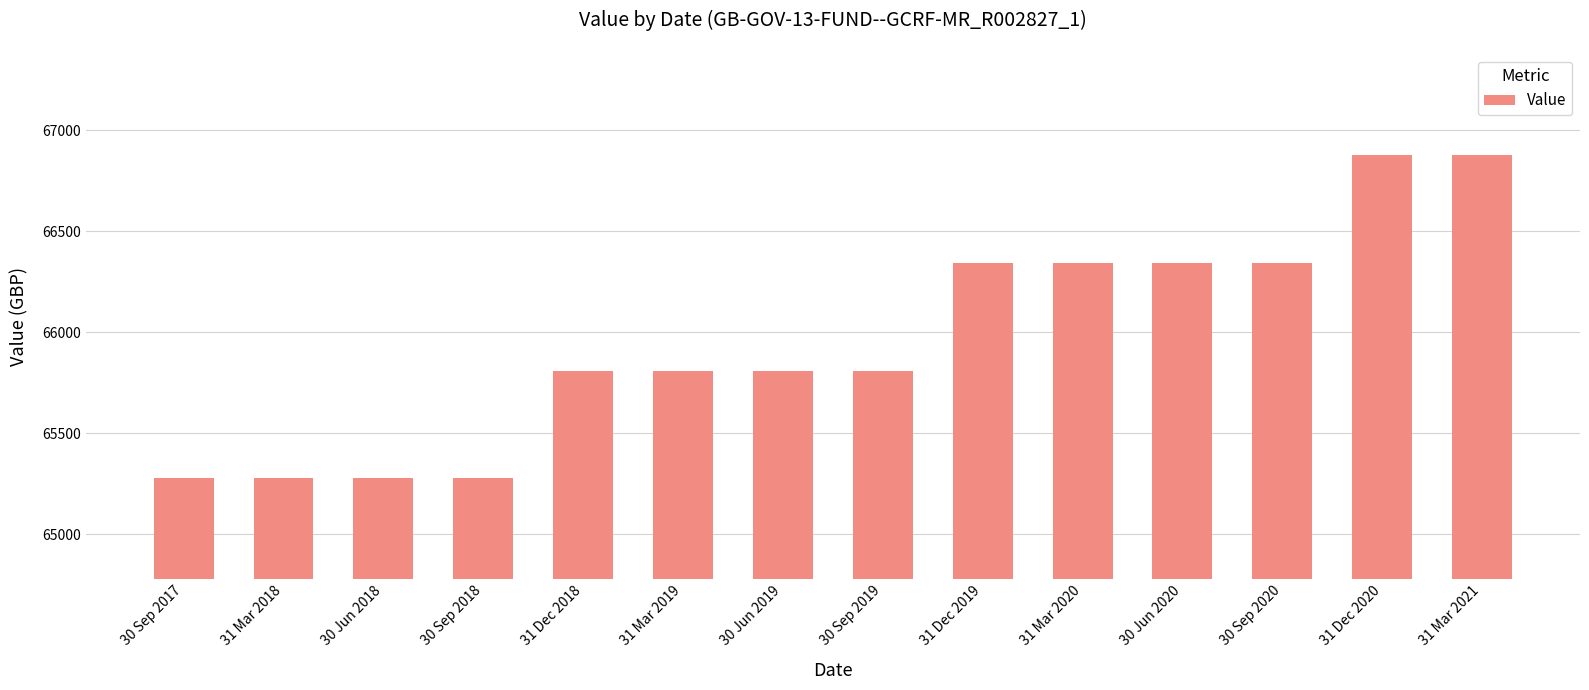

What is the average value?

65961.6